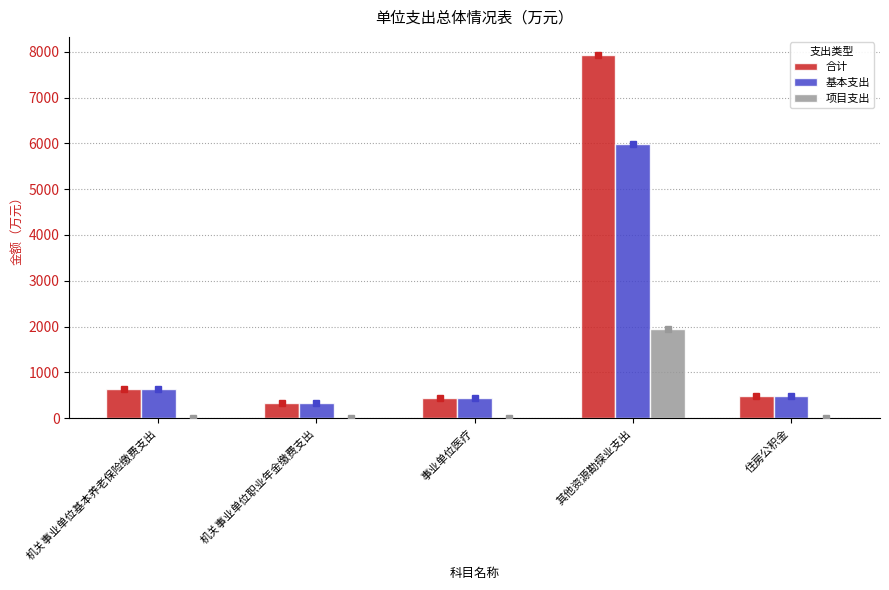

What are all the series names shown in the legend?

合计, 基本支出, 项目支出